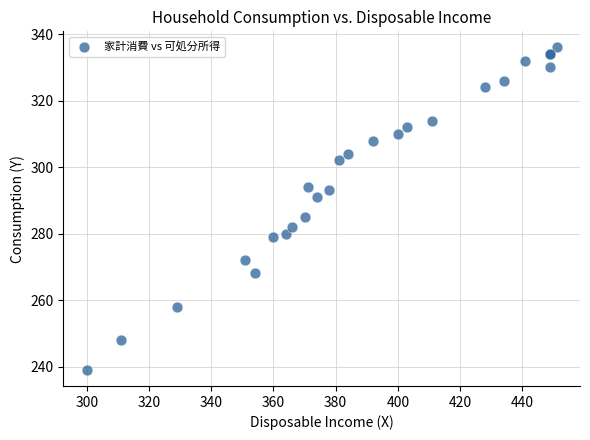

What Y value in the scatter plot is closest to 287?

285